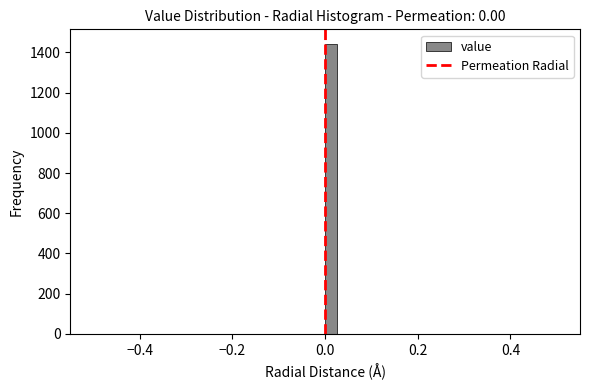

Around what value on the x-axis is the tallest bar? Give the approximate position of its centre, as read against the axis.

0.02